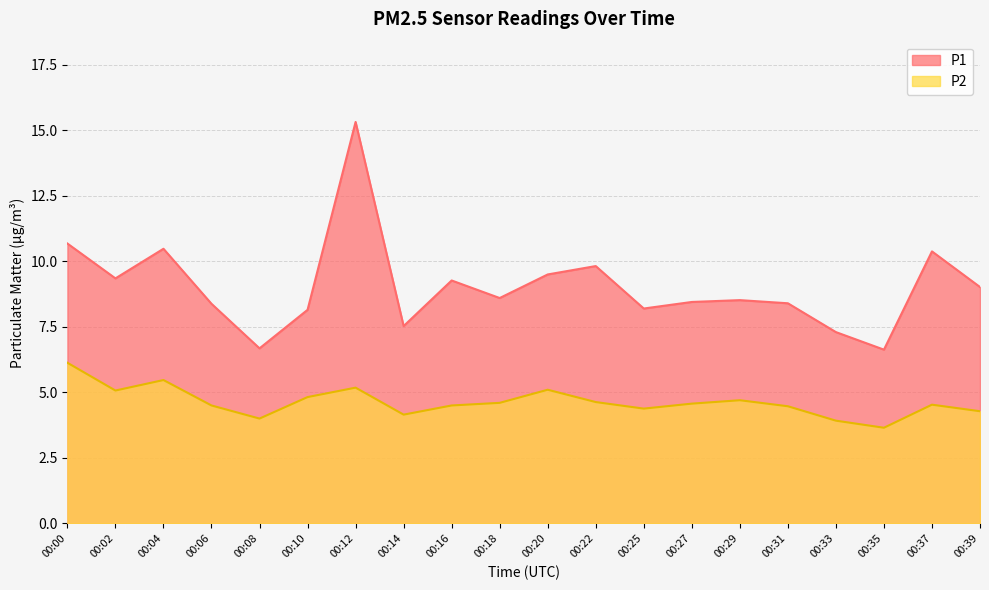

True or false: P1 and P2 cross at least once.

False